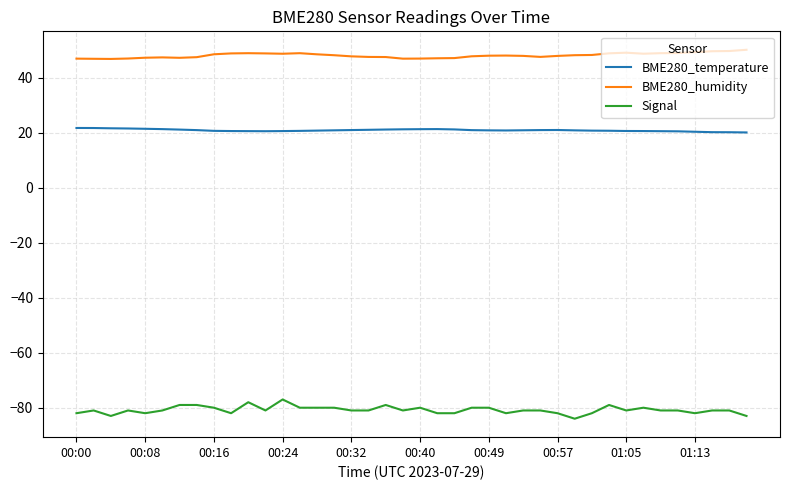

What is the minimum value for BME280_temperature?

20.1